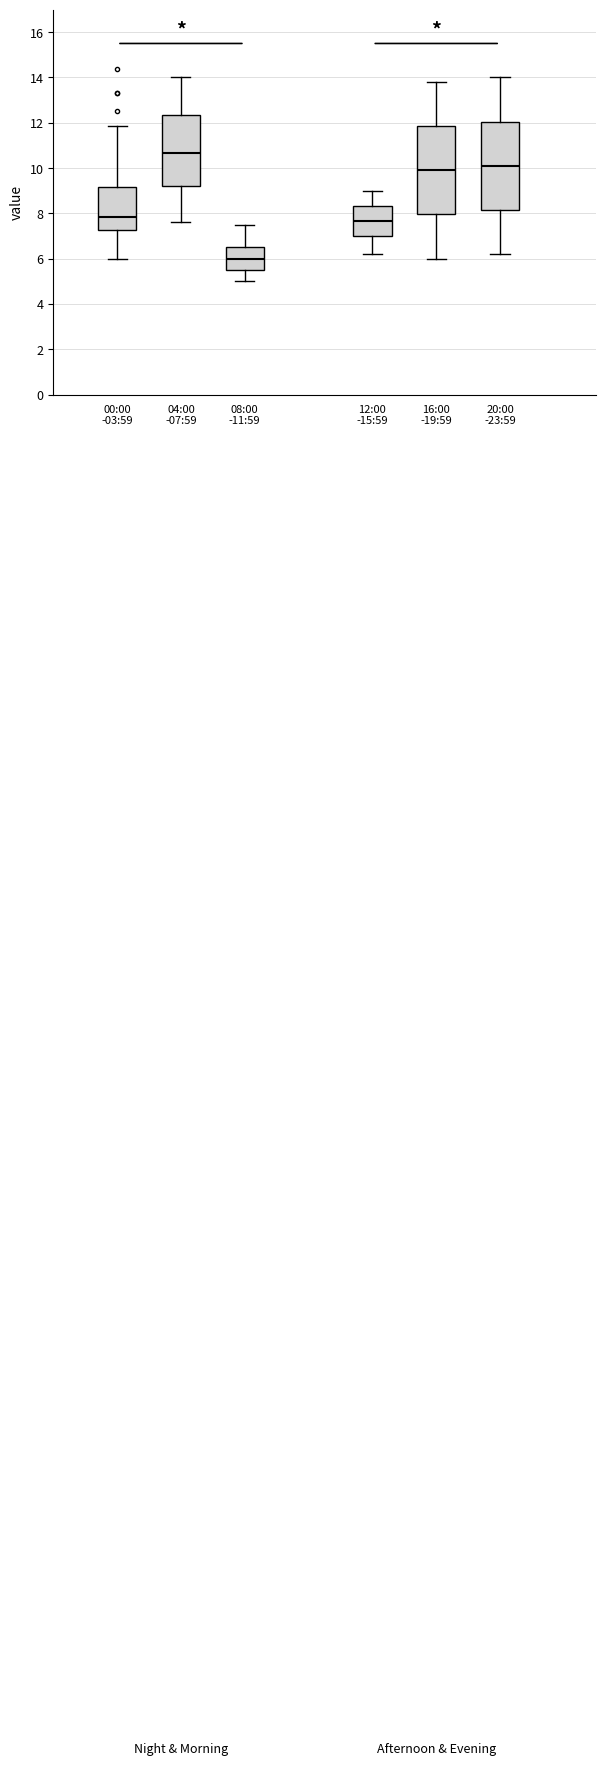

Which box's median line is the lowest?

08:00 -11:59